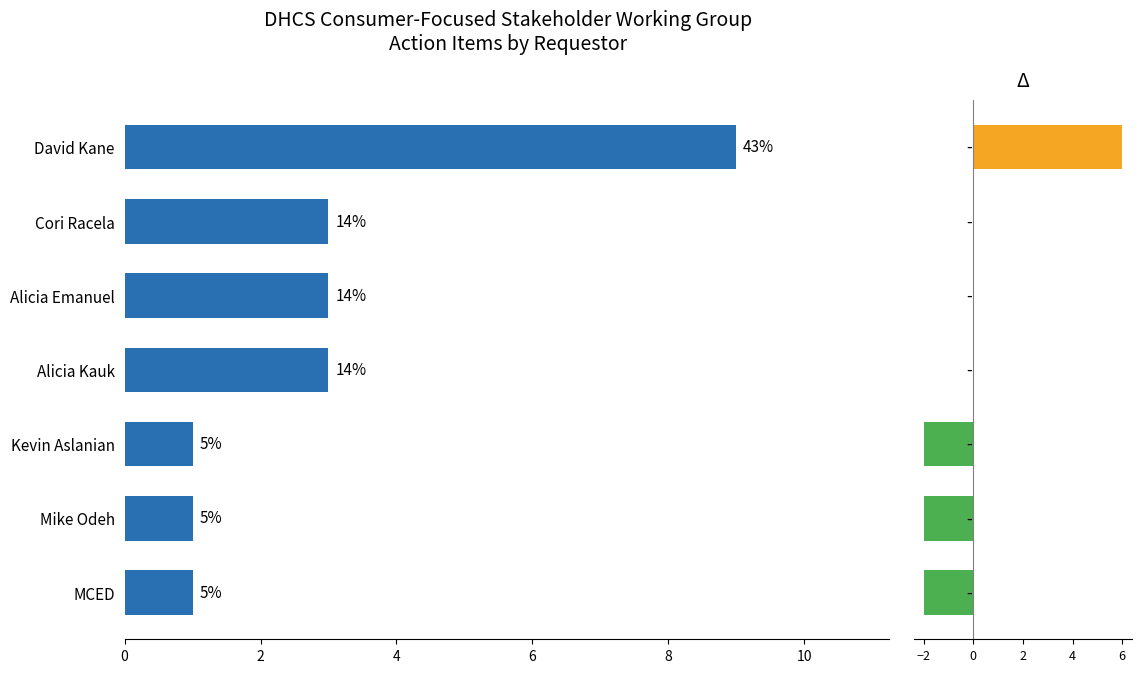

Which series changed the most between Kevin Aslanian and Alicia Kauk?

Count